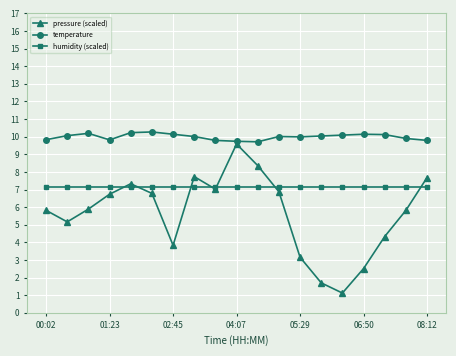

At how many categories does at least one series exceed 8?

19